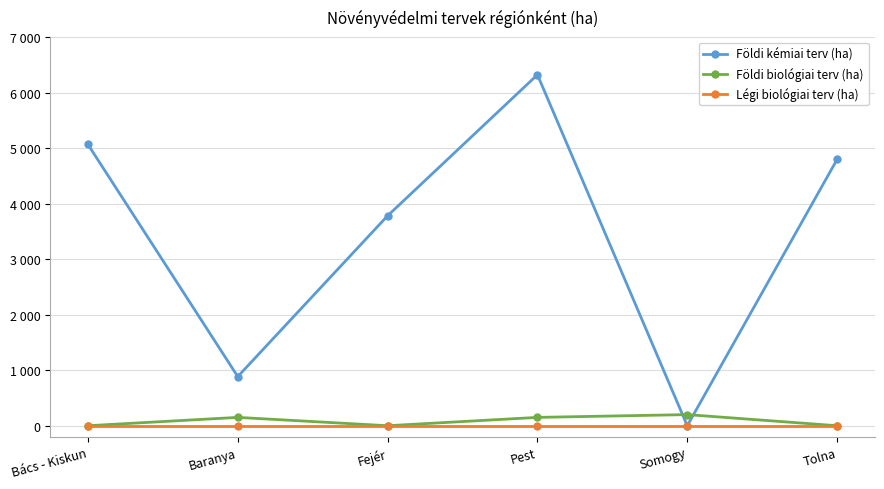

What is the maximum value for Földi kémiai terv (ha)?

6320